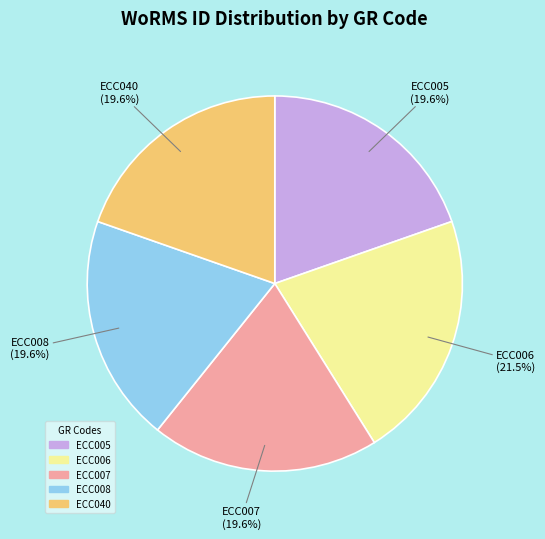

Does ECC040 account for over 50% of the chart?

No